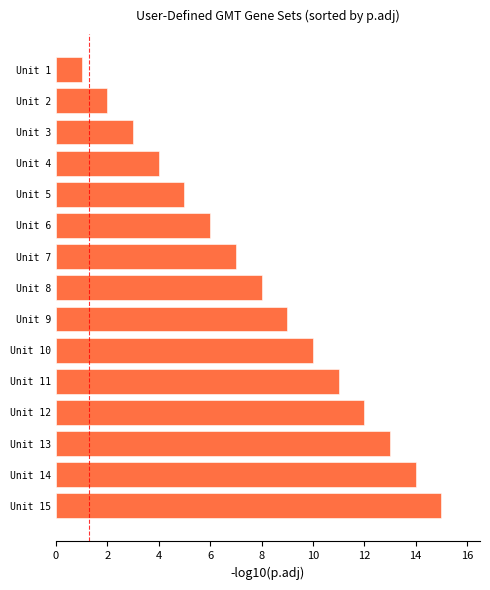

Are the bars grouped side by side (vs. stacked)?

No